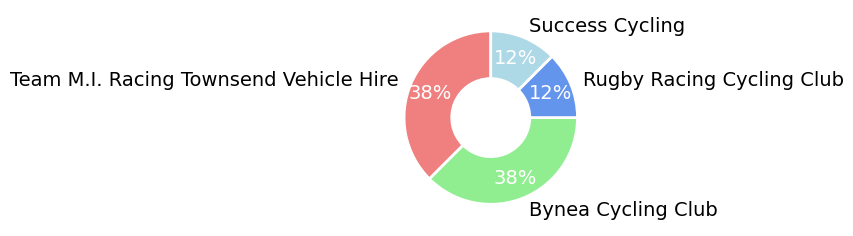

Is Bynea Cycling Club the majority of the pie?

No